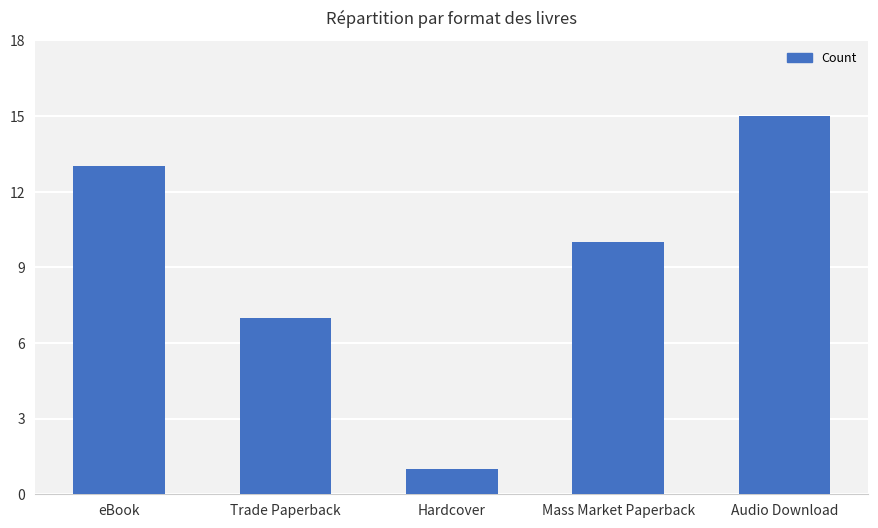

What is the change in value from Hardcover to Audio Download?

+14